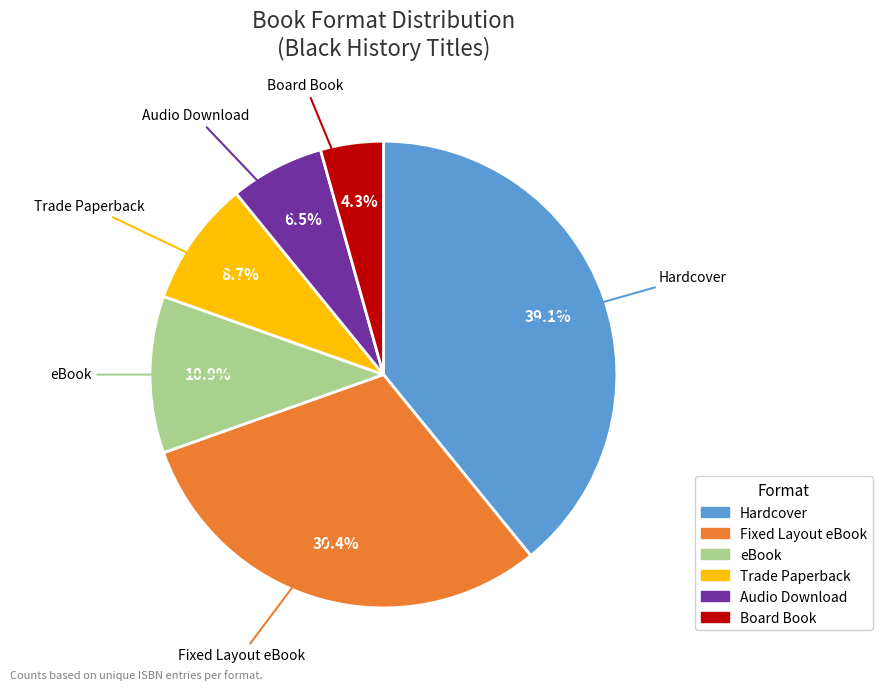

How many slices are in this pie chart?

6